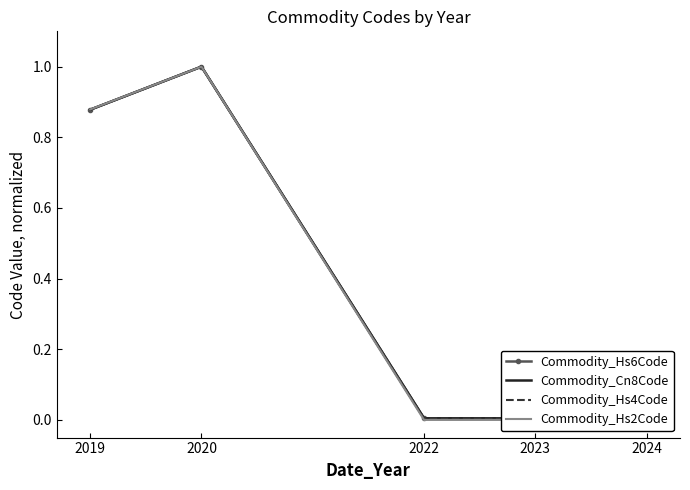

How many interior local peaks does the Commodity_Hs2Code series have?

1